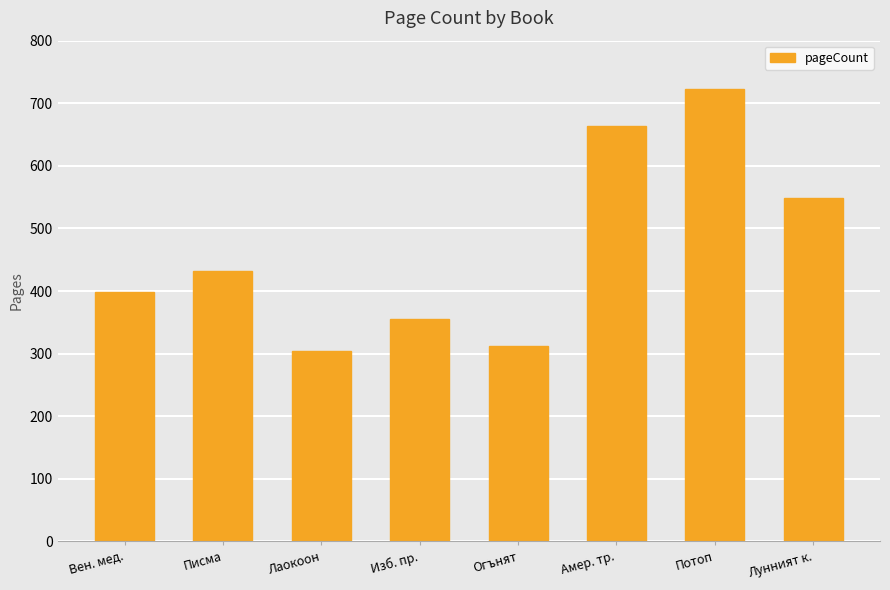

What is the difference between the maximum and minimum values?

418